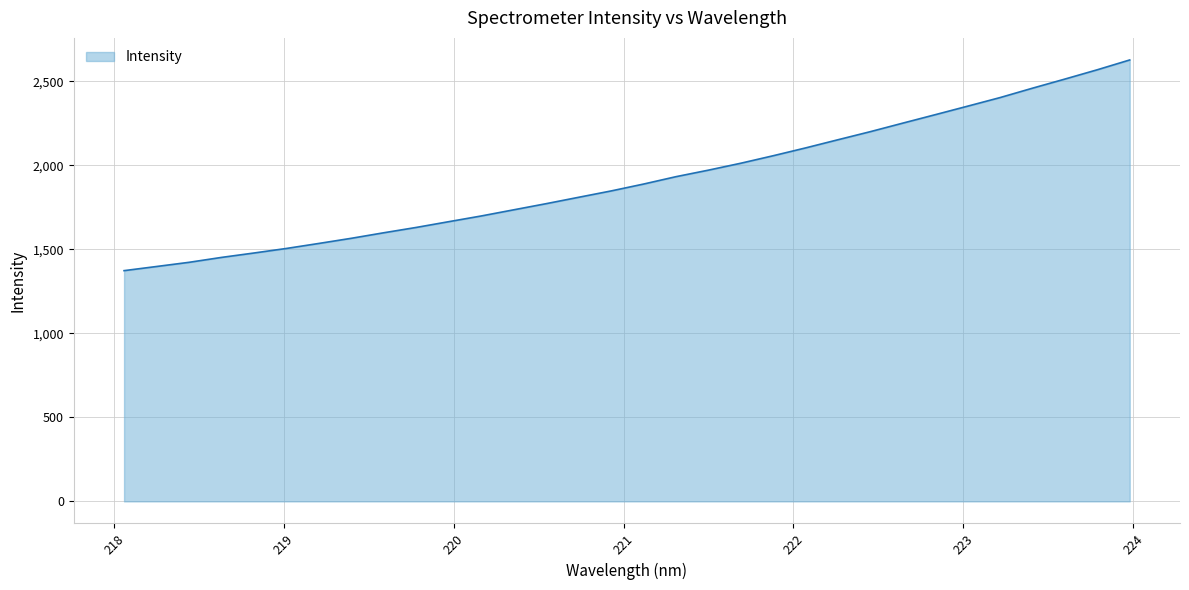

What is the greatest value displayed?

2626.7